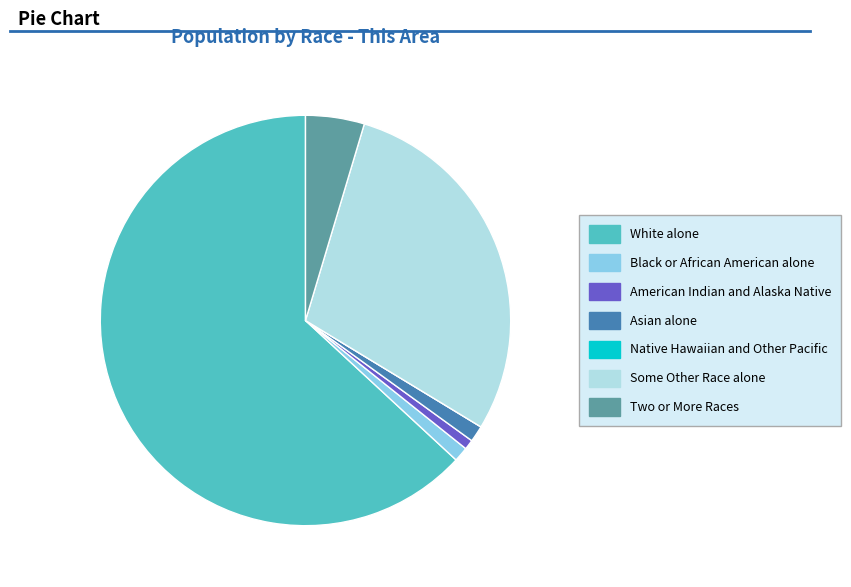

Between Two or More Races and Black or African American alone, which is larger?

Two or More Races